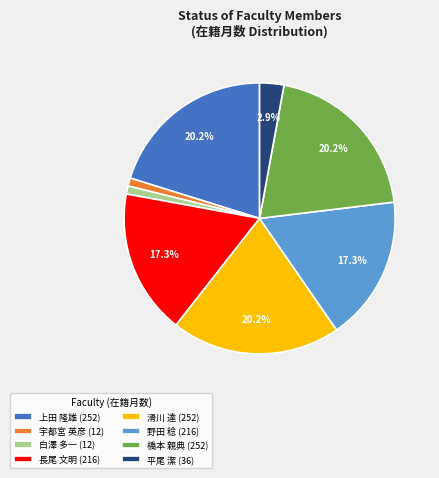

What percentage is the 白澤 多一 slice, to the nearest percent?

1%